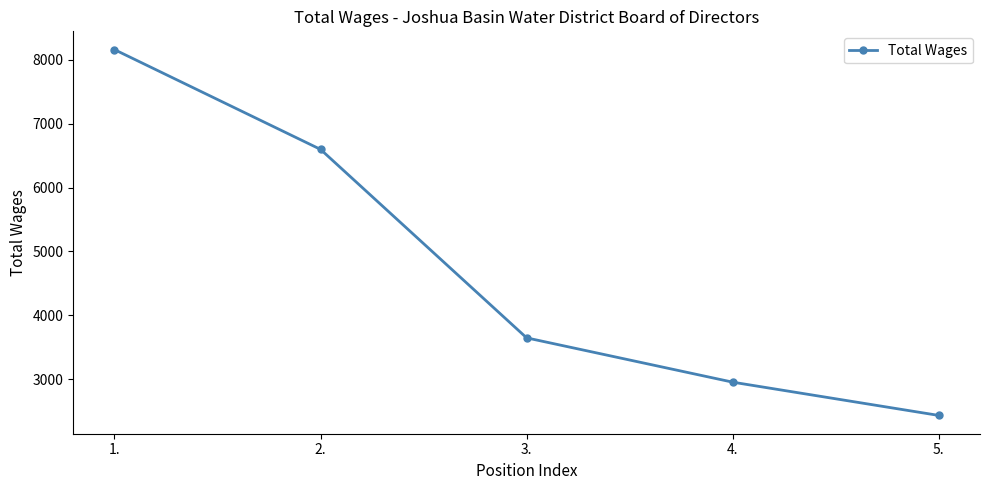

Which category has the highest value across all series?

1.